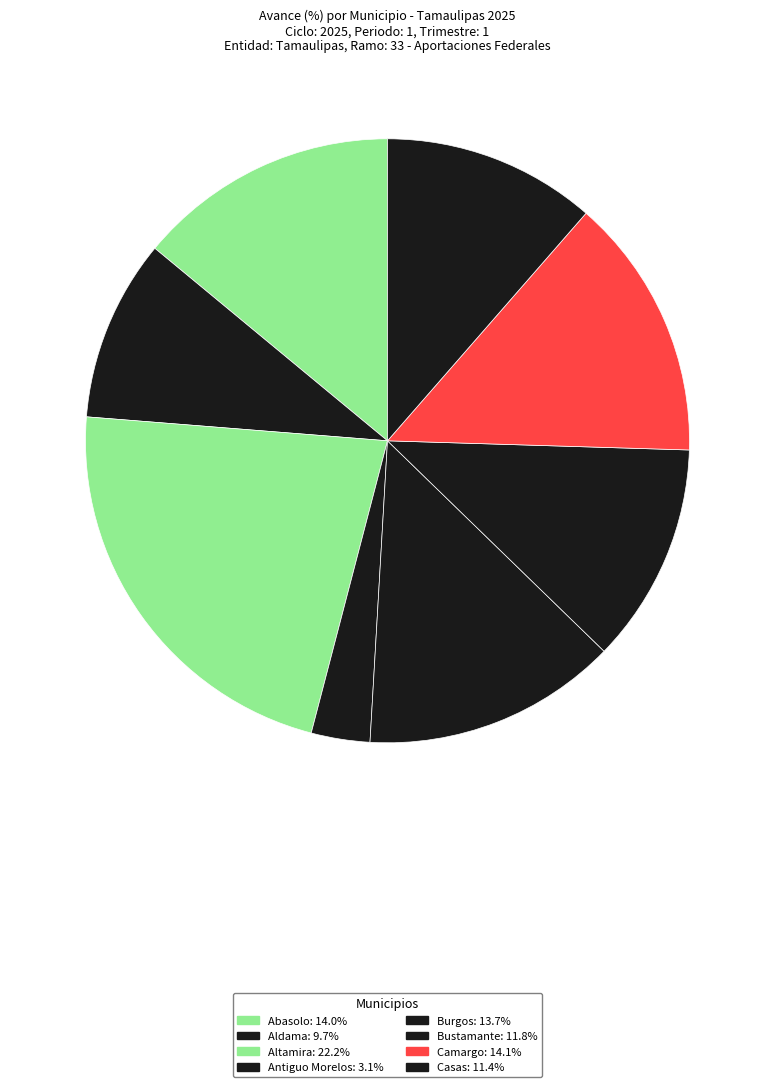

How many slices are in this pie chart?

8